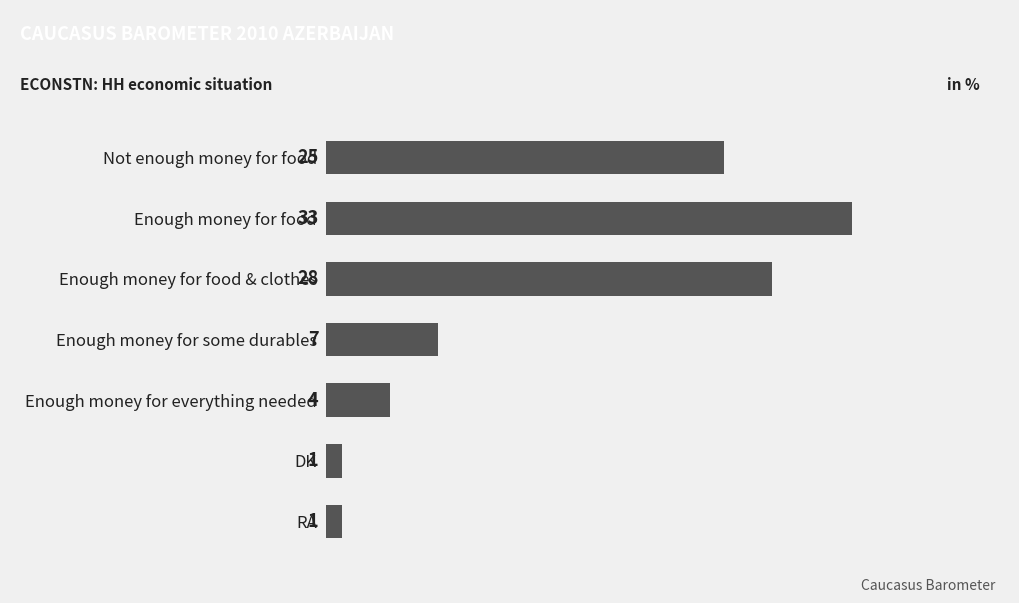

Approximately how many times larger is the value at Enough money for food compared to Enough money for some durables?

4.7